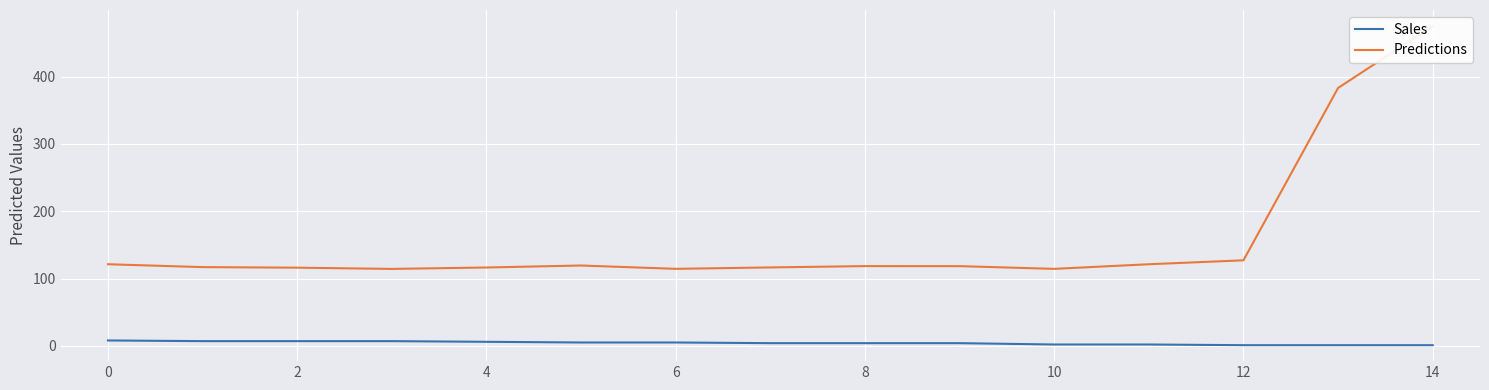

What is the label of the 3rd point from the right?

12